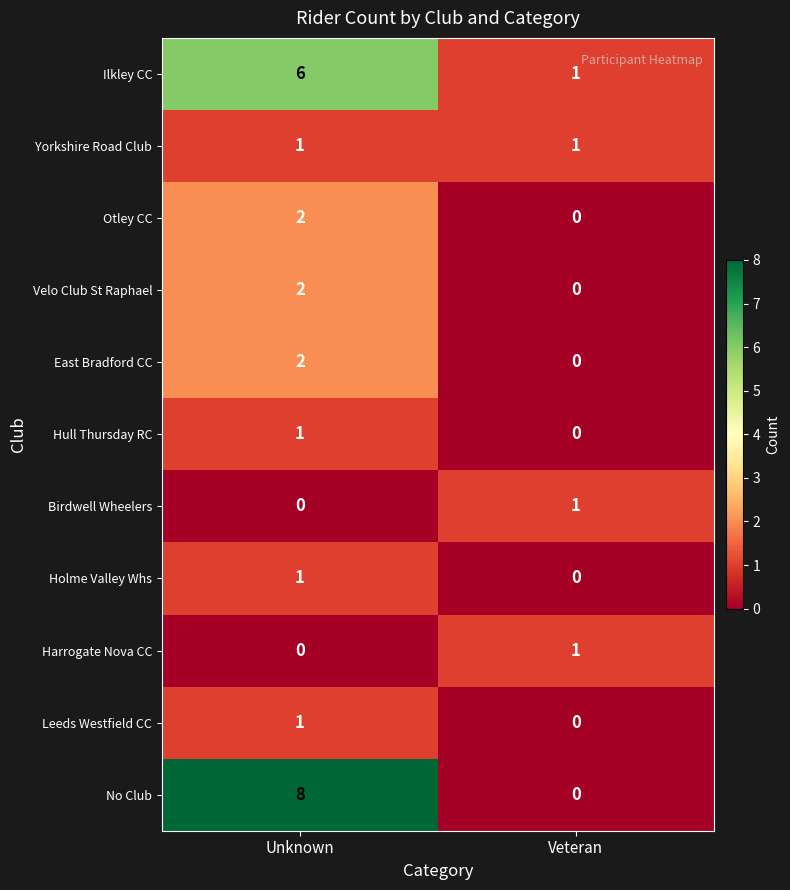

Which series has the largest range (max minus min)?

No Club